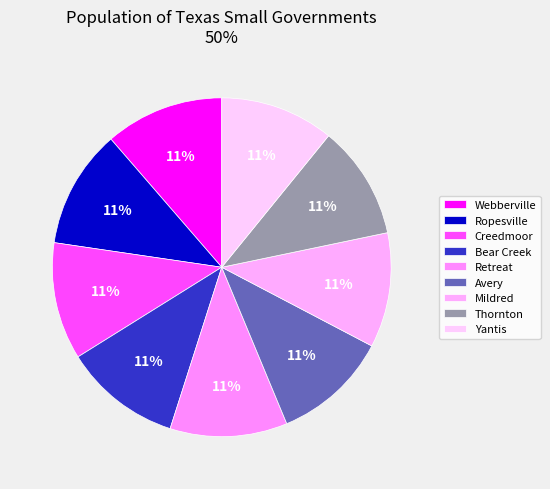

How many segments does this pie chart have?

9